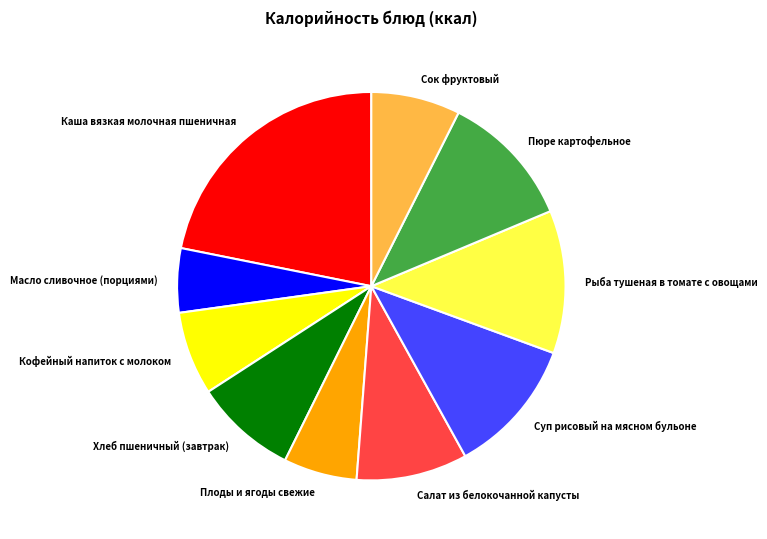

What is the ratio of the value at Кофейный напиток с молоком to the value at Пюре картофельное?

0.6